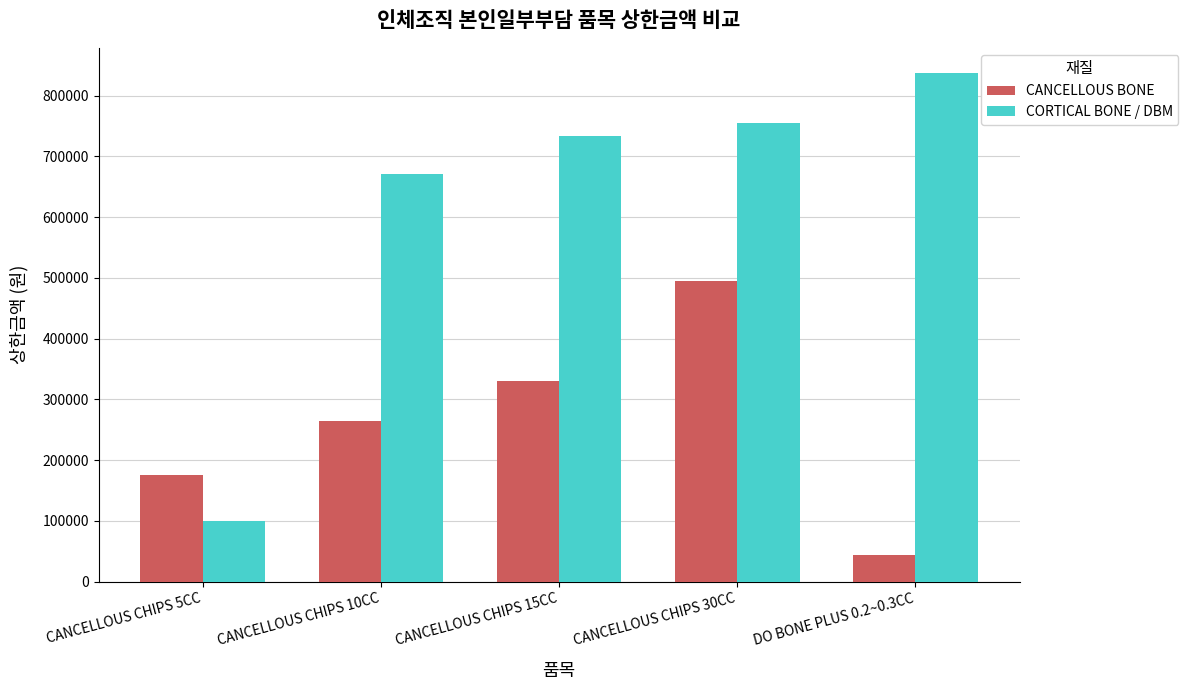

List the labels in order of CANCELLOUS BONE value, smallest first.

DO BONE PLUS 0.2~0.3CC, CANCELLOUS CHIPS 5CC, CANCELLOUS CHIPS 10CC, CANCELLOUS CHIPS 15CC, CANCELLOUS CHIPS 30CC